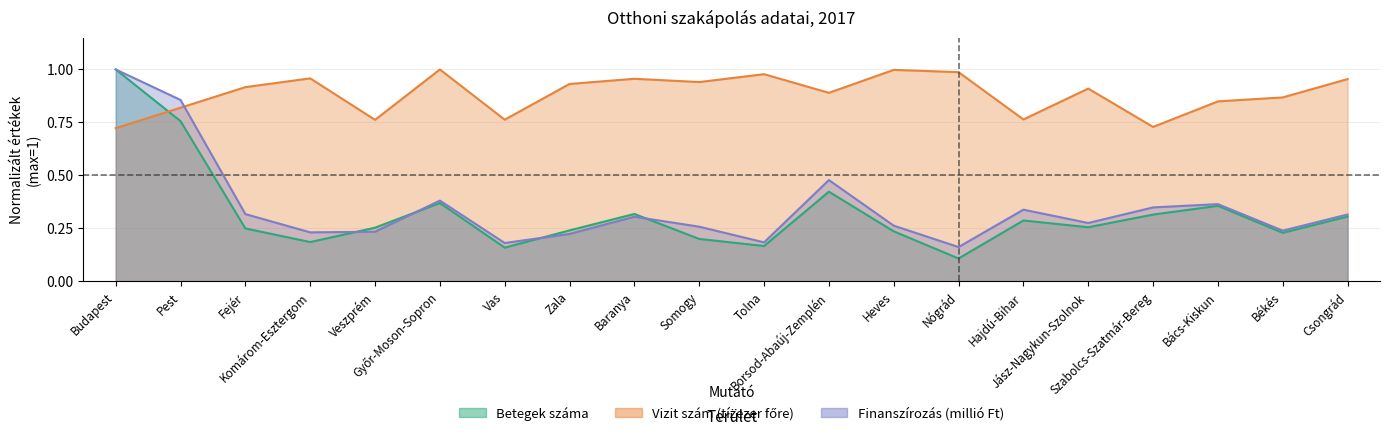

At Baranya, list the series in order from largest to smallest.

Vizit szám (tízezer főre), Betegek száma, Finanszírozás (millió Ft)